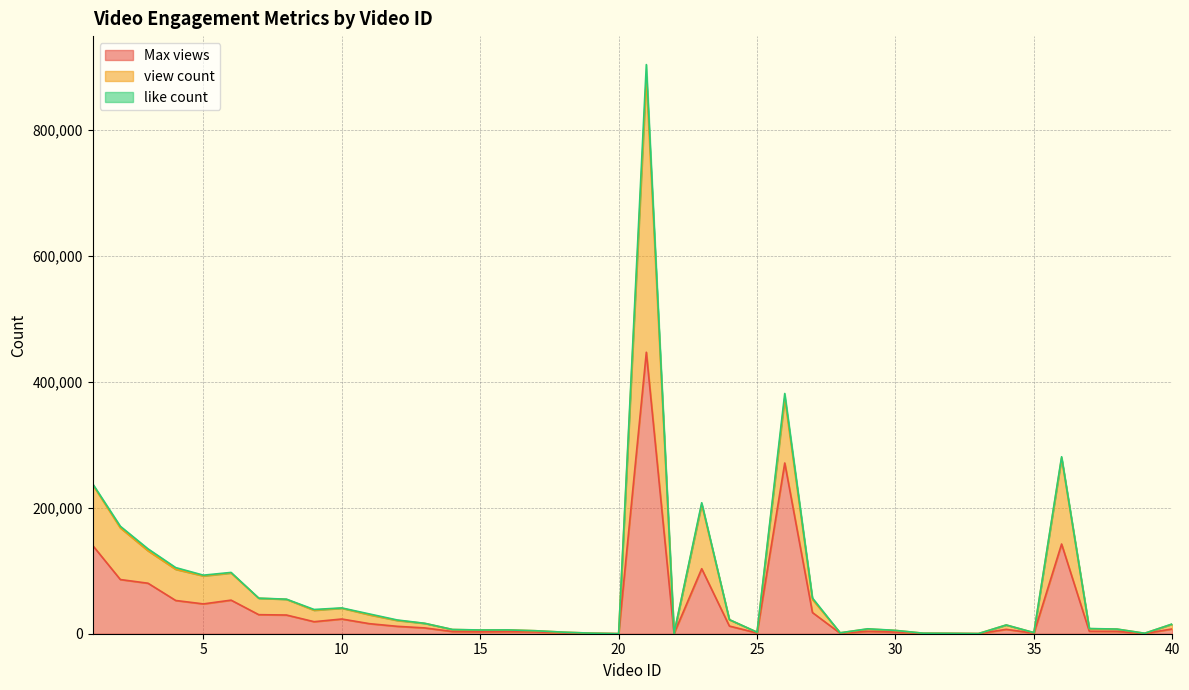

What is the difference between the second highest and minimum values in the view count series?

381107